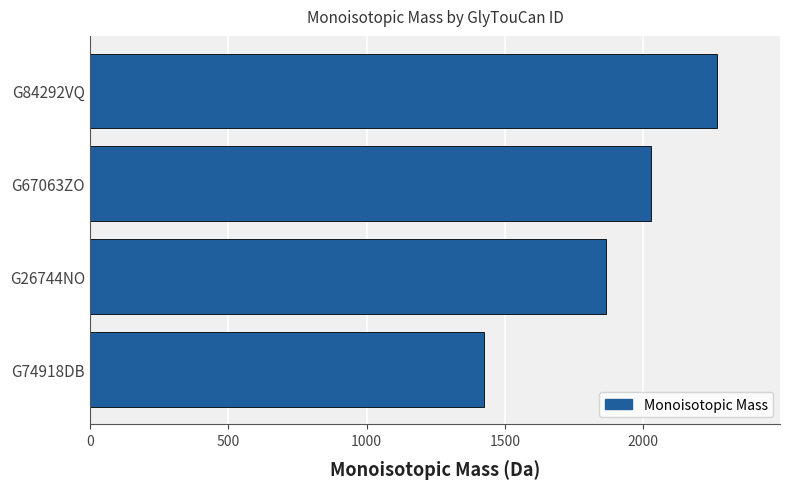

Approximately how many times larger is the value at G67063ZO compared to G74918DB?

1.4